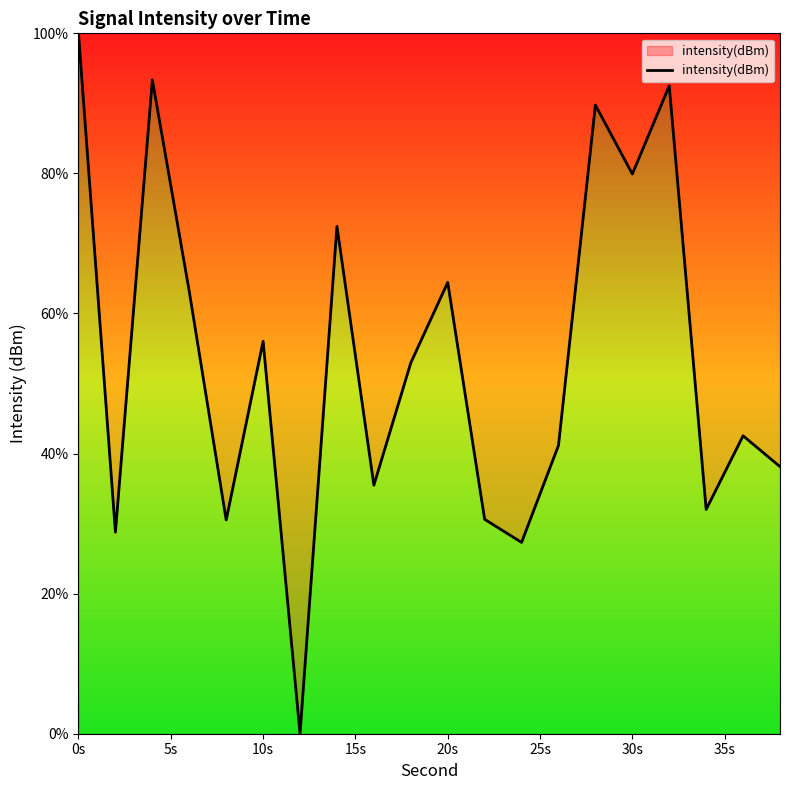

How many interior local peaks (higher than both neighbors) does the data have?

7